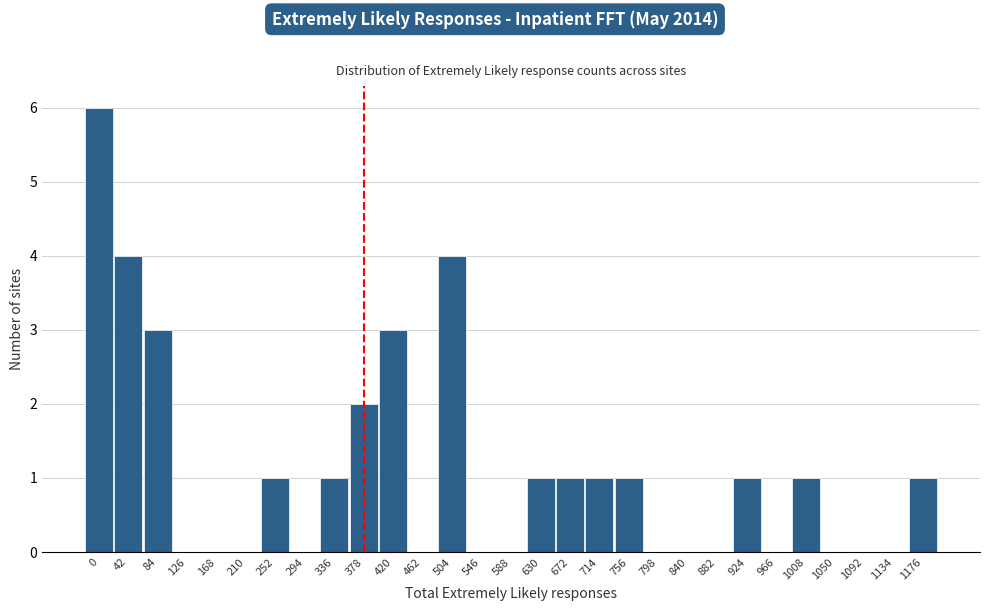

Reading right to left, transcribe all the data shown in this chart.

1176=1	1134=0	1092=0	1050=0	1008=1	966=0	924=1	882=0	840=0	798=0	756=1	714=1	672=1	630=1	588=0	546=0	504=4	462=0	420=3	378=2	336=1	294=0	252=1	210=0	168=0	126=0	84=3	42=4	0=6